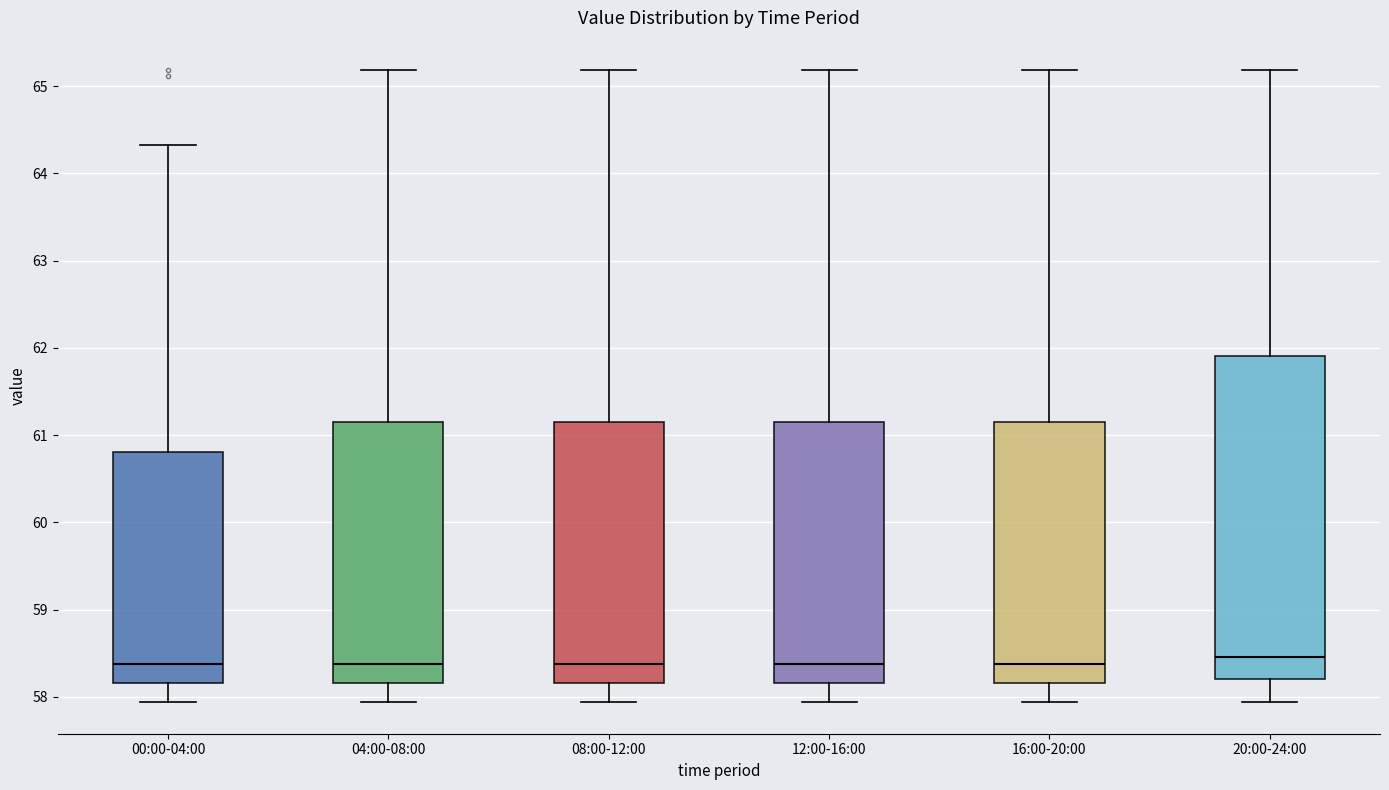

Reading left to right, transcribe this box plot: for each box, give where its median line is, the range the box spans, and where its two whiskers end, as read against the y-axis. The values are not printed on the chart, so give them approximately, as read against the axis.

00:00-04:00: median 58.4, box 58.2 to 60.8, whiskers 57.9 to 64.3
04:00-08:00: median 58.4, box 58.2 to 61.2, whiskers 57.9 to 65.2
08:00-12:00: median 58.4, box 58.2 to 61.2, whiskers 57.9 to 65.2
12:00-16:00: median 58.4, box 58.2 to 61.2, whiskers 57.9 to 65.2
16:00-20:00: median 58.4, box 58.2 to 61.2, whiskers 57.9 to 65.2
20:00-24:00: median 58.5, box 58.2 to 61.9, whiskers 57.9 to 65.2